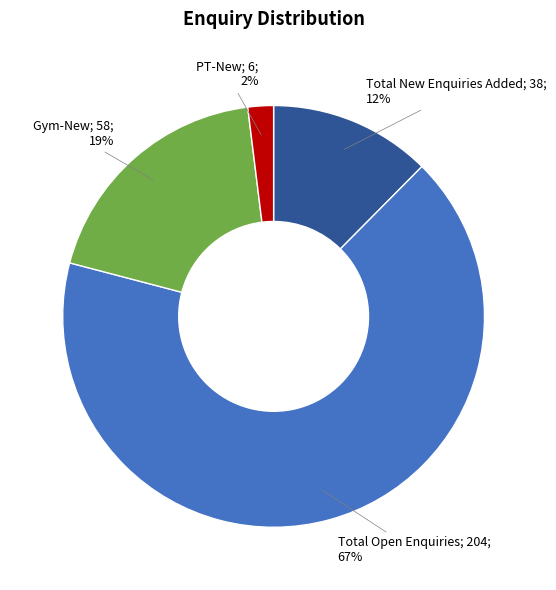

Does any single category account for the majority?

Yes